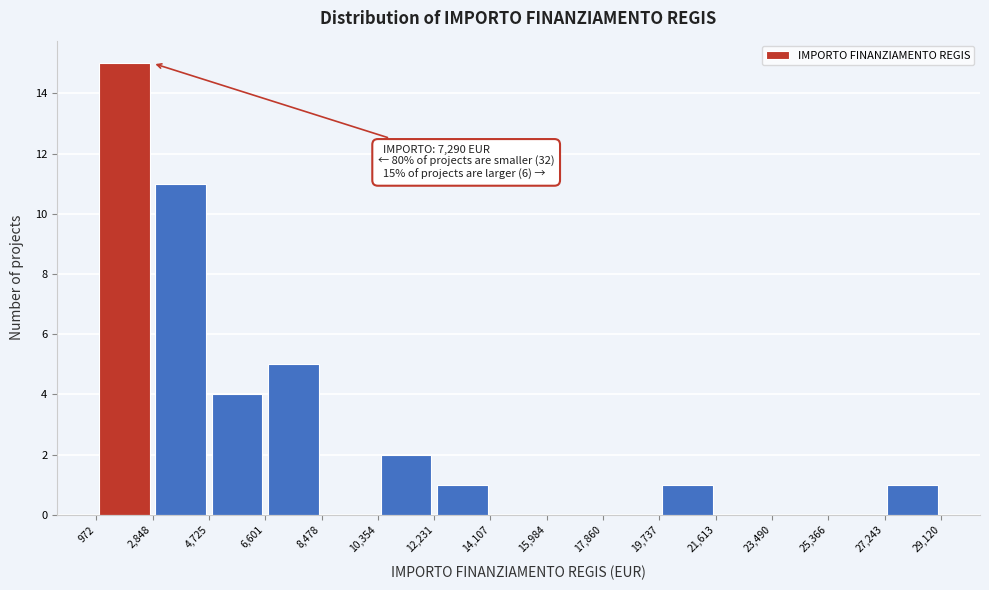

Over which range of the x-axis is the bar tallest?

972 to 2,848